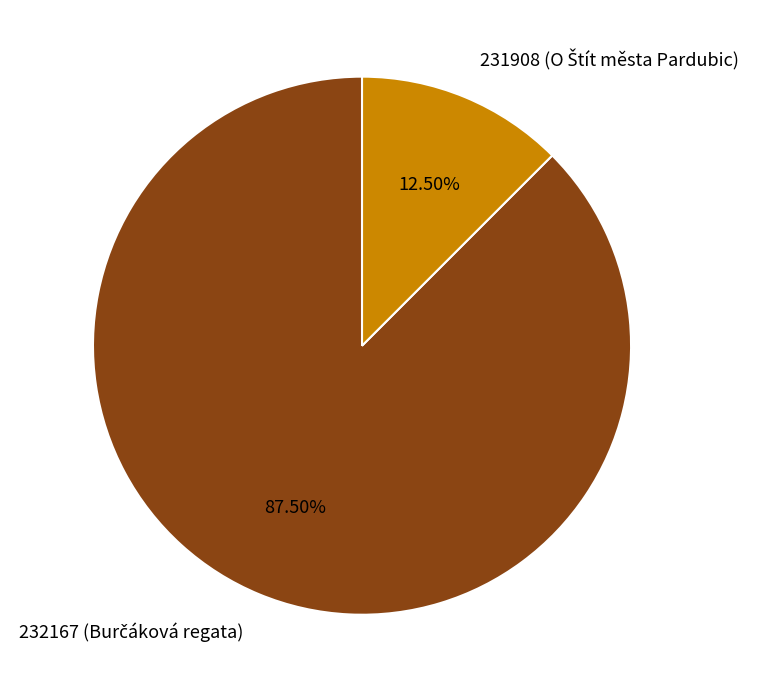

How much of the chart is everything except 232167?

12.5%